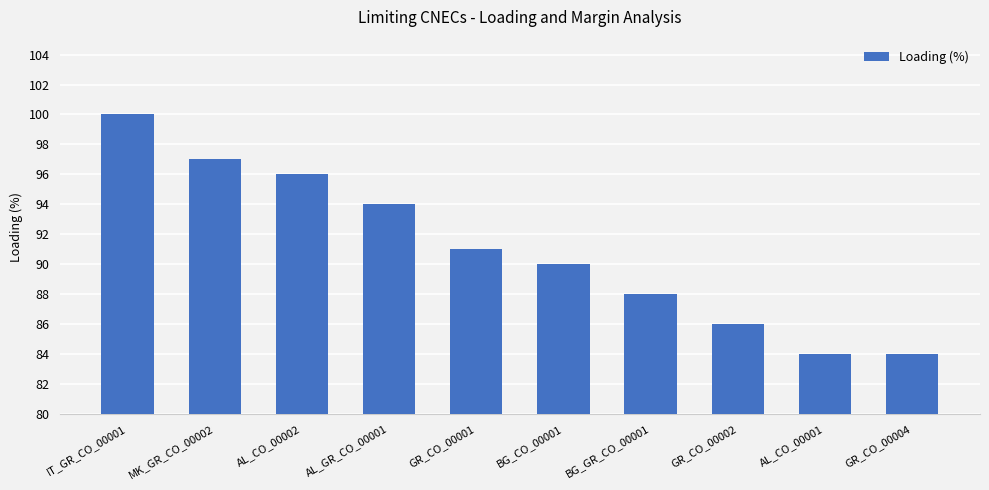

Reading left to right, what are all the values shown in this chart?

IT_GR_CO_00001=100	MK_GR_CO_00002=97	AL_CO_00002=96	AL_GR_CO_00001=94	GR_CO_00001=91	BG_CO_00001=90	BG_GR_CO_00001=88	GR_CO_00002=86	AL_CO_00001=84	GR_CO_00004=84